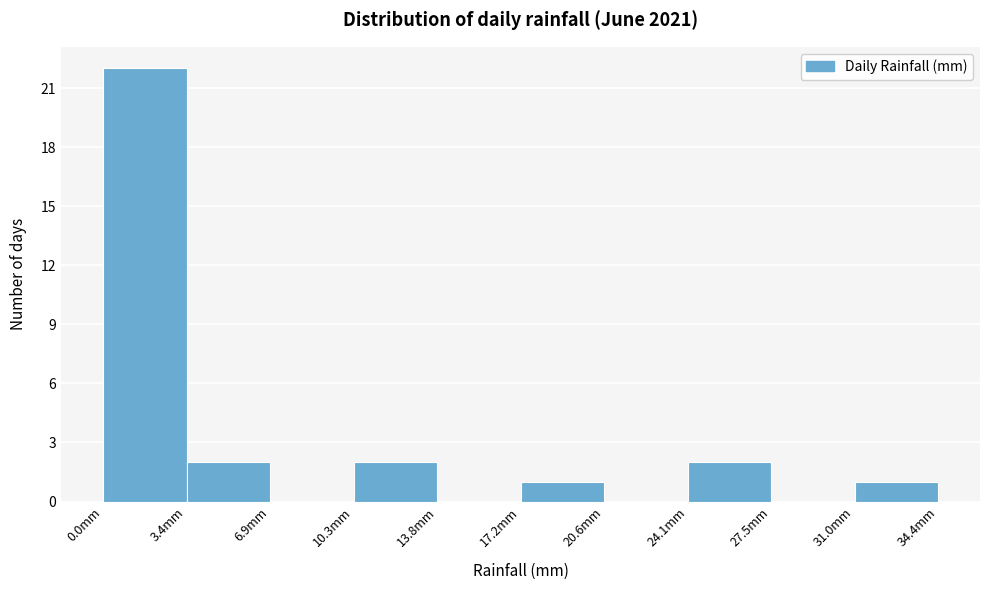

What is the height of the bar covering 17.0 to 20.5 on the x-axis? Neither the bar edges nor the heights are printed on the chart, so give them approximately, as read against the axes.

1